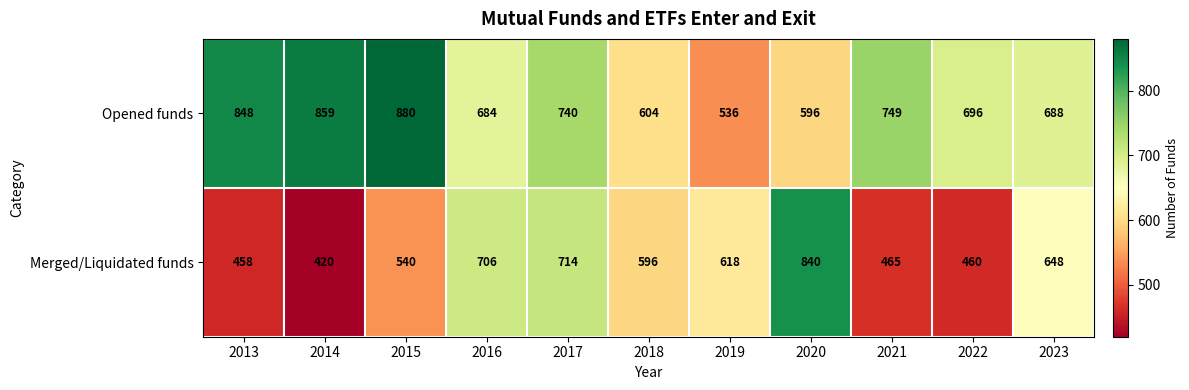

True or false: Merged/Liquidated funds has a value of 952 at 2017.

False